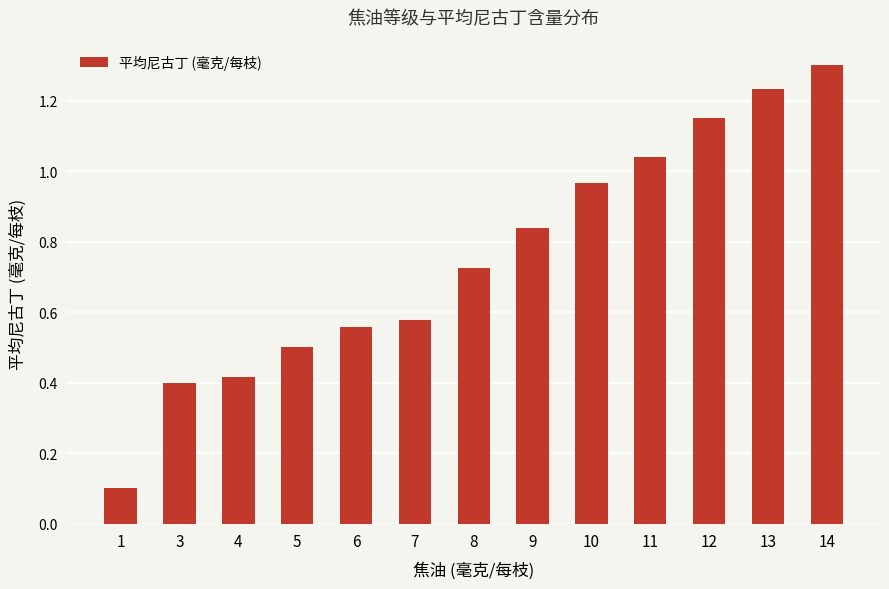

Read the value at 5.

0.5